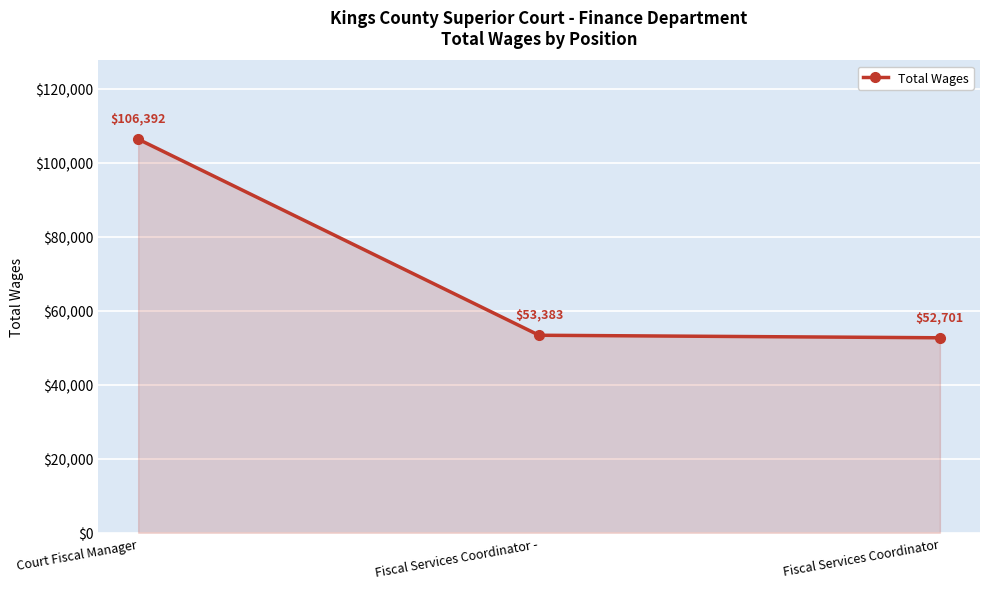

Which label corresponds to the largest value in the chart?

Court Fiscal Manager